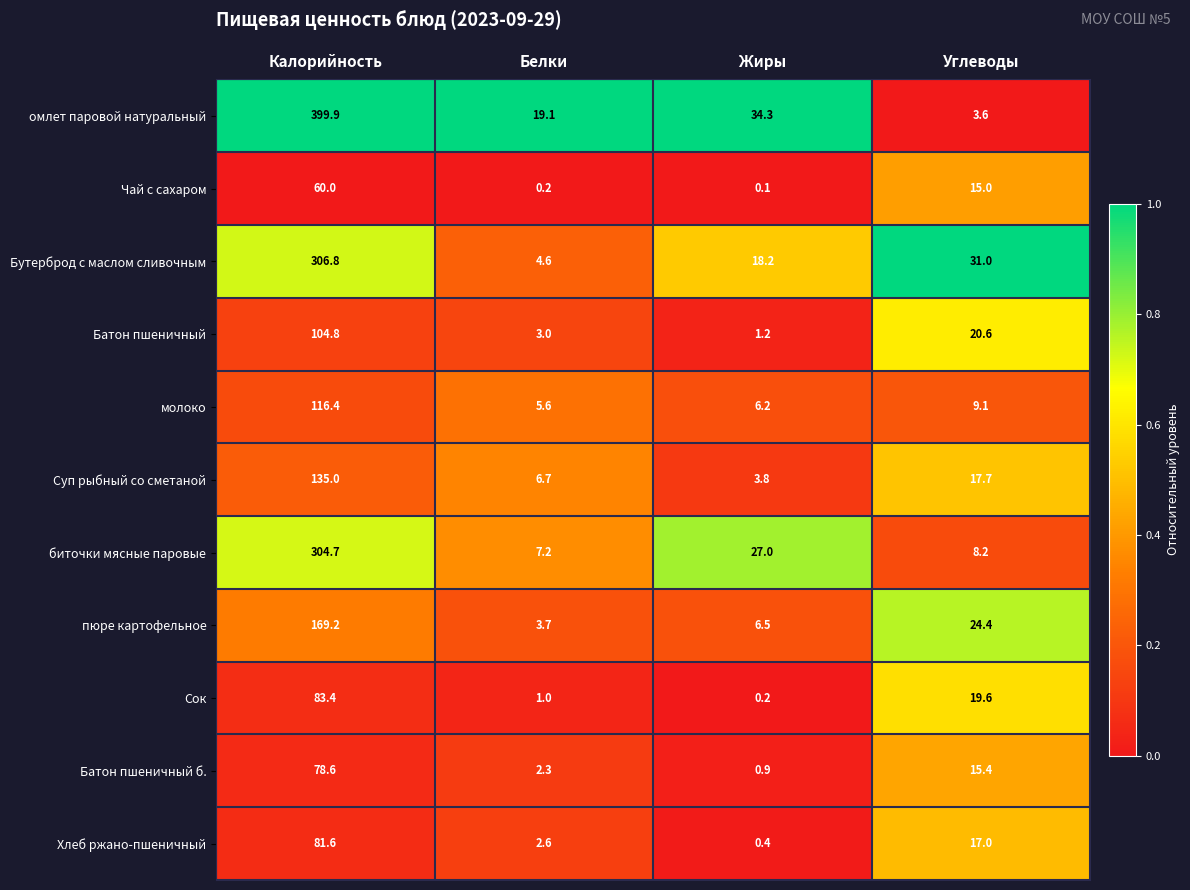

Is it true that Бутерброд с маслом сливочным equals 306.8 at Калорийность?

True